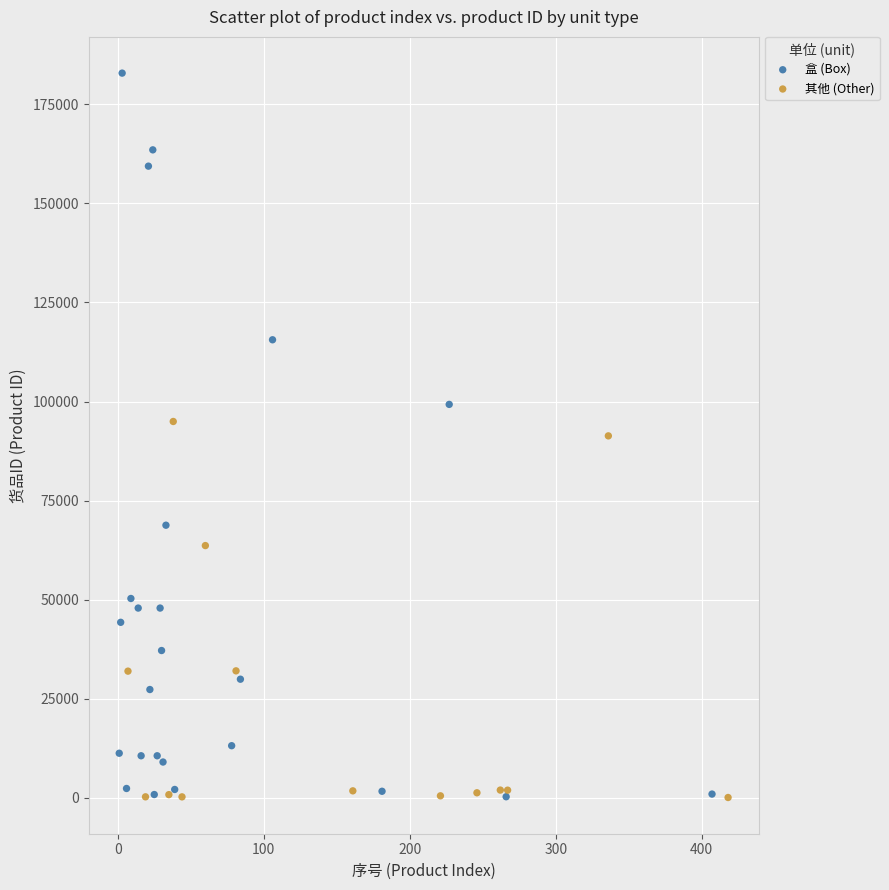

Which series has the largest Y range (max minus min)?

盒 (Box)